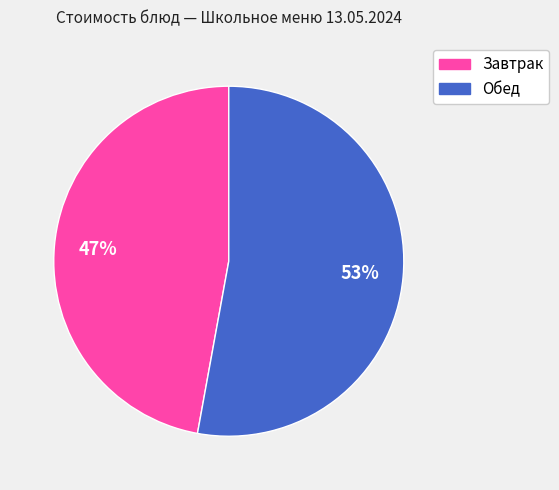

To the nearest percent, what is the difference between the largest and smallest slice percentages?

6%